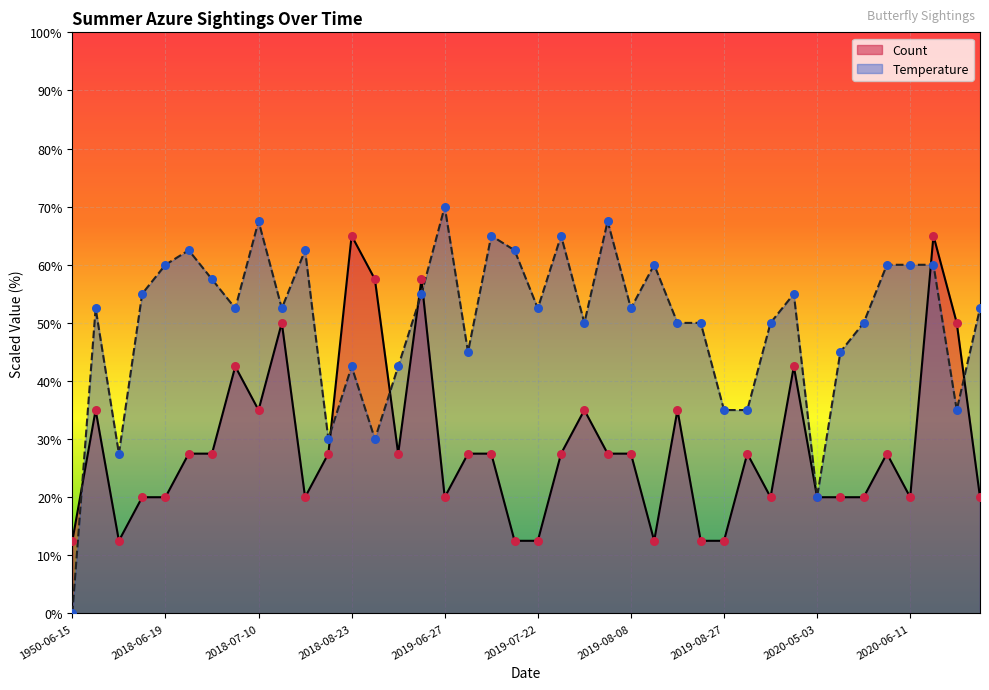

What is the change in value from 2018-08-02 to 2019-08-15?

+22.5